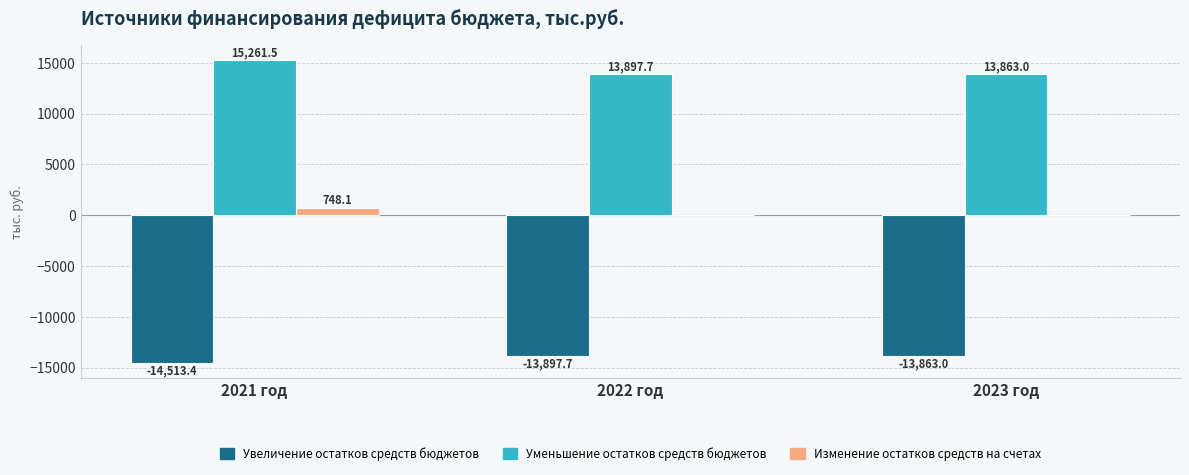

What is the sum of all Изменение остатков средств на счетах values?

748.1